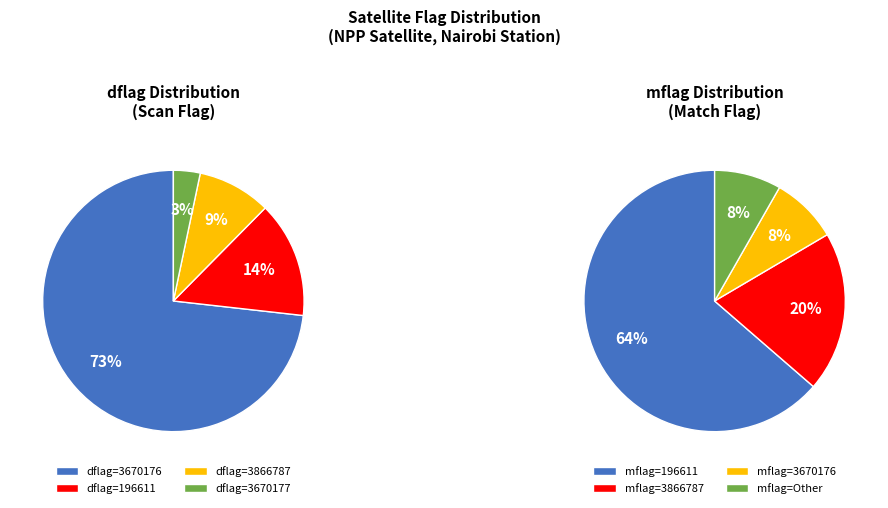

Is there any slice that represents more than half of the pie?

Yes